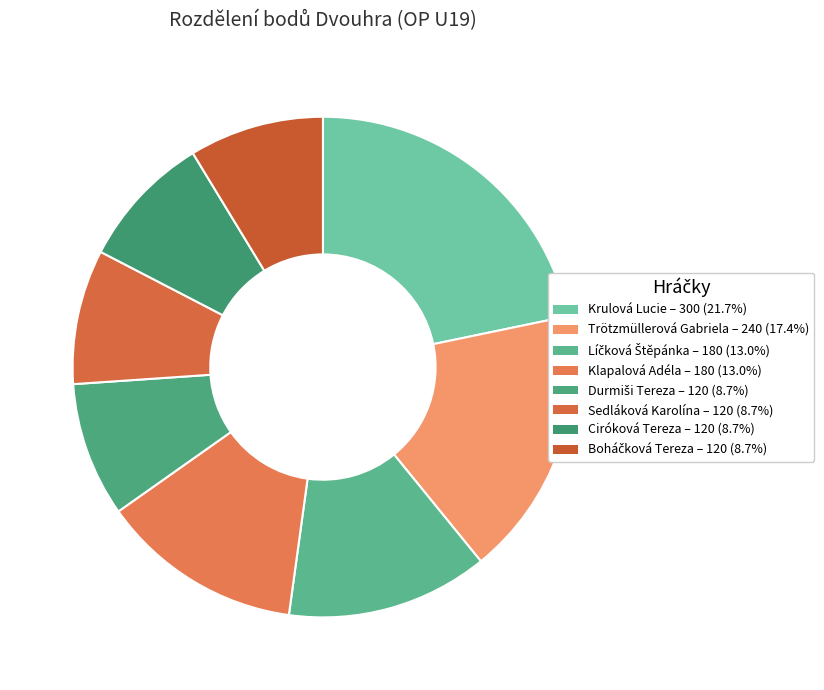

Count the number of slices in the pie.

8